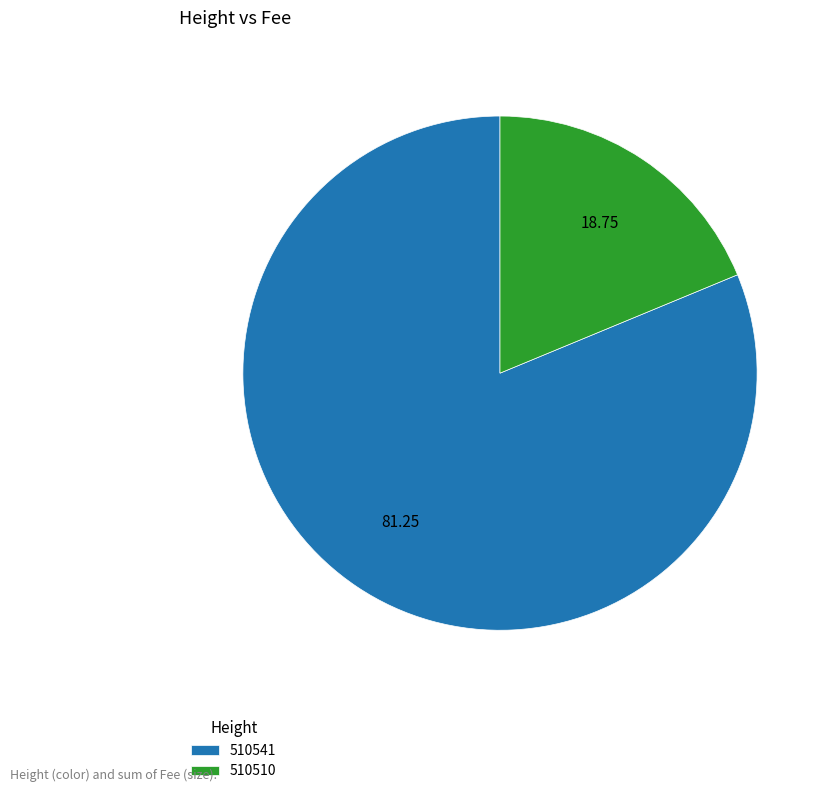

Count the number of slices in the pie.

2